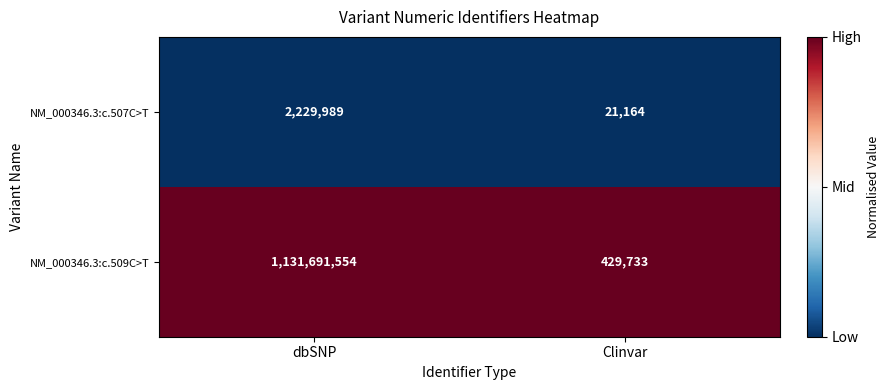

Which series has the largest total across all categories?

NM_000346.3:c.509C>T